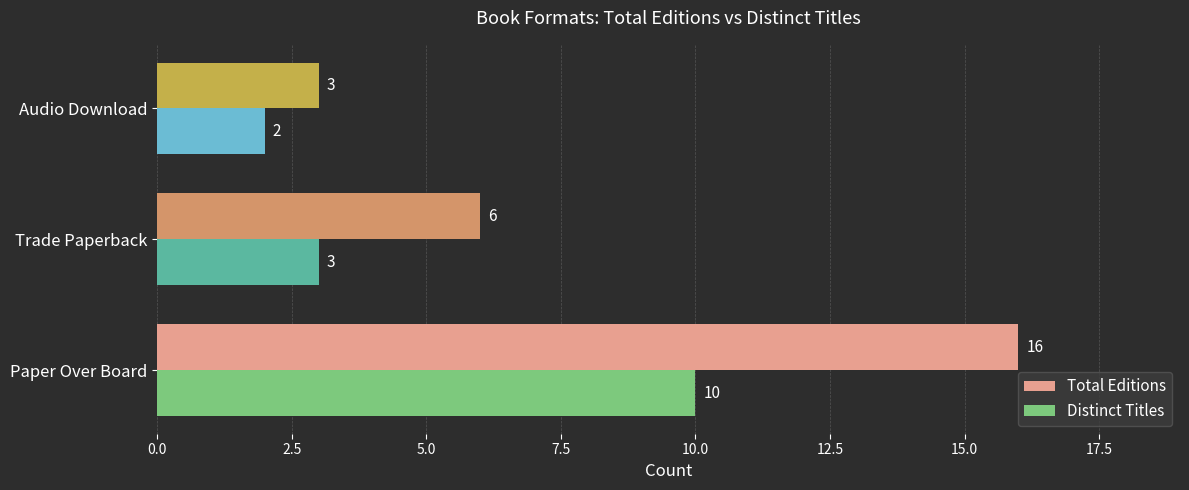

Which series has the widest spread of values?

Total Editions